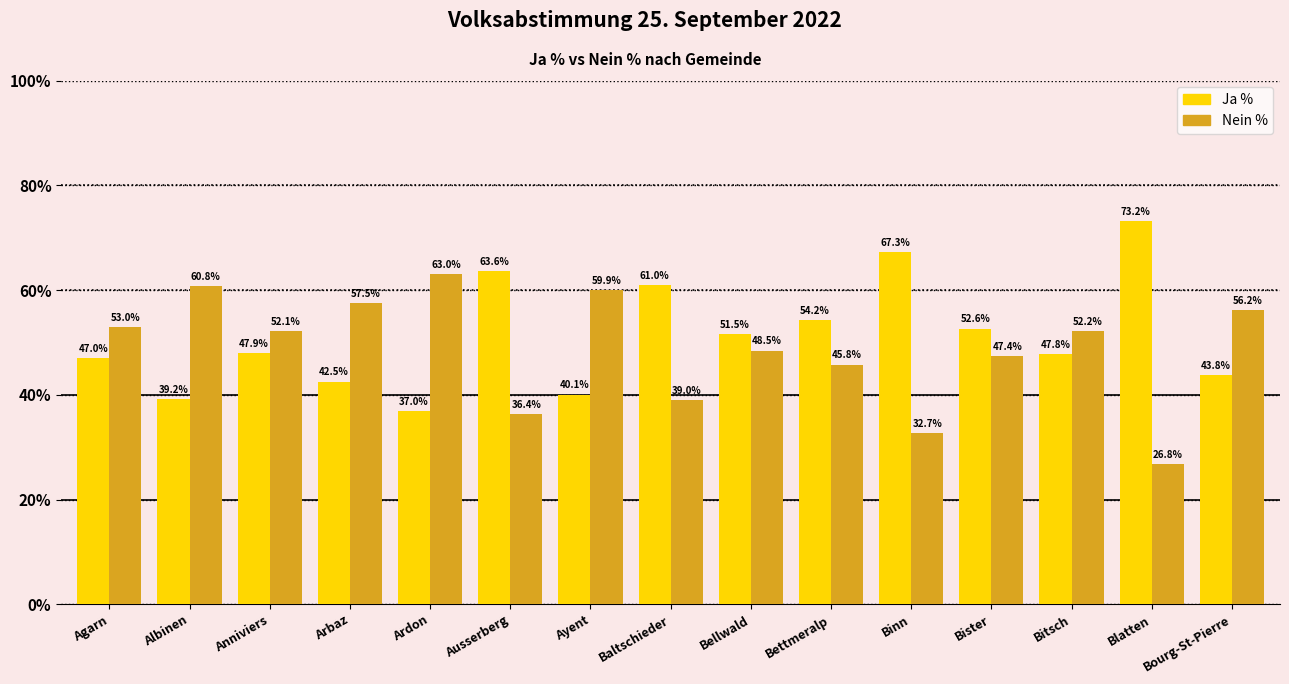

What is the approximate value of Ja % at Ausserberg?

63.6